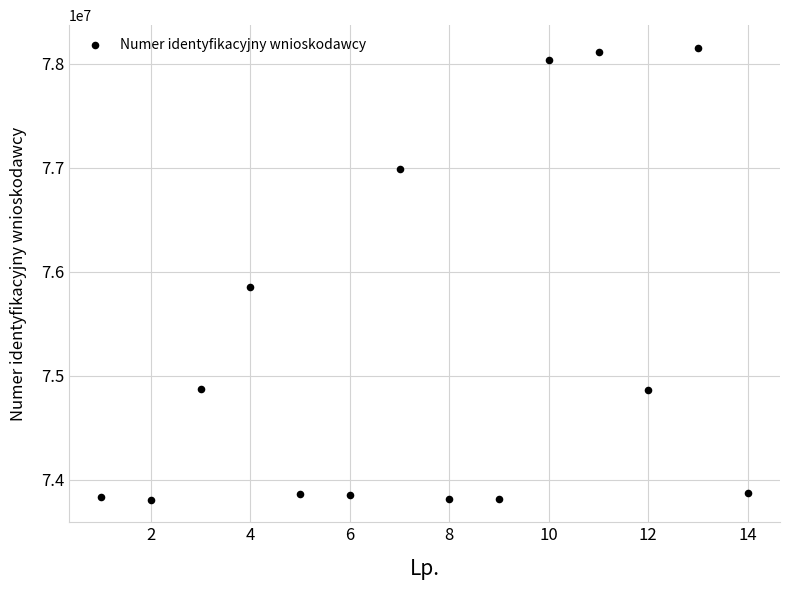

What Y value in the scatter plot is closest to 75981406?

75853561